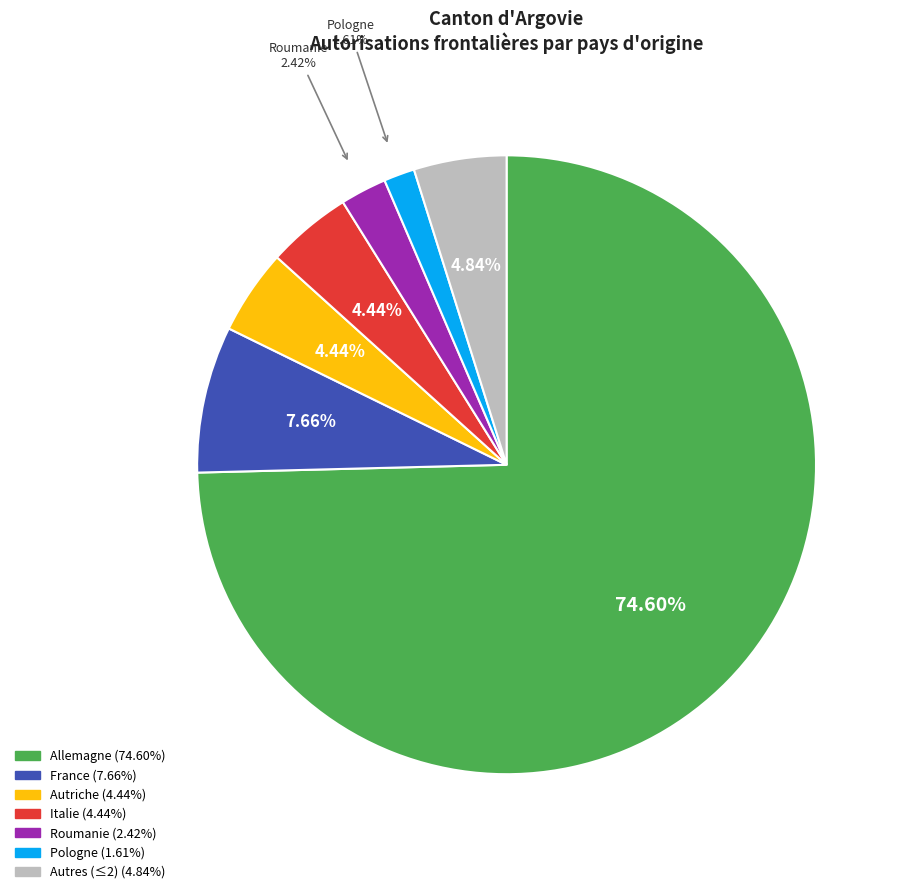

How many segments does this pie chart have?

7